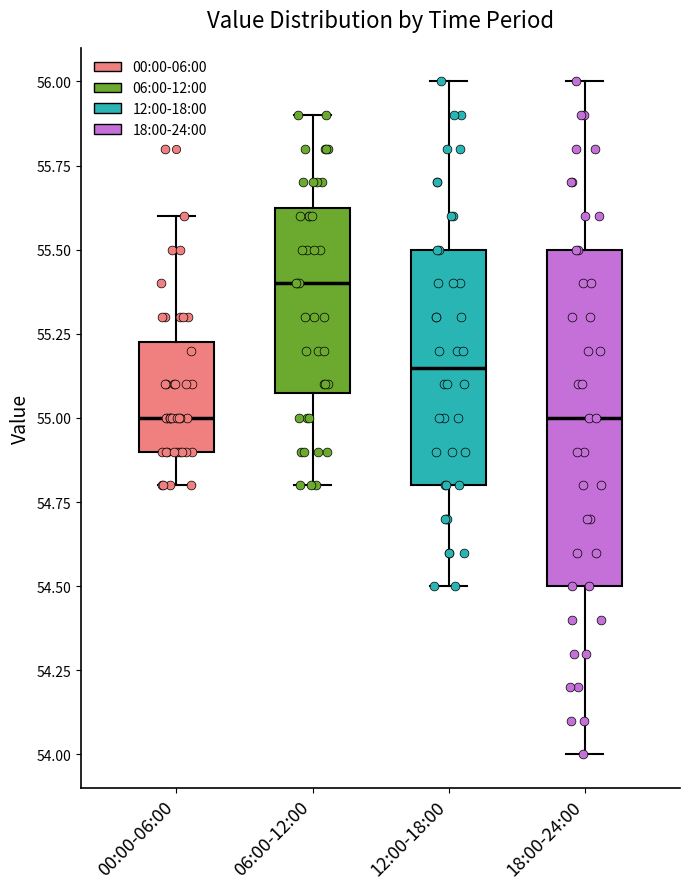

Reading left to right, transcribe this box plot: for each box, give where its median line is, the range the box spans, and where its two whiskers end, as read against the y-axis. The values are not printed on the chart, so give them approximately, as read against the axis.

00:00-06:00: median 55.00, box 54.90 to 55.25, whiskers 54.80 to 55.60
06:00-12:00: median 55.40, box 55.10 to 55.65, whiskers 54.80 to 55.90
12:00-18:00: median 55.15, box 54.80 to 55.50, whiskers 54.50 to 56.00
18:00-24:00: median 55.00, box 54.50 to 55.50, whiskers 54.00 to 56.00